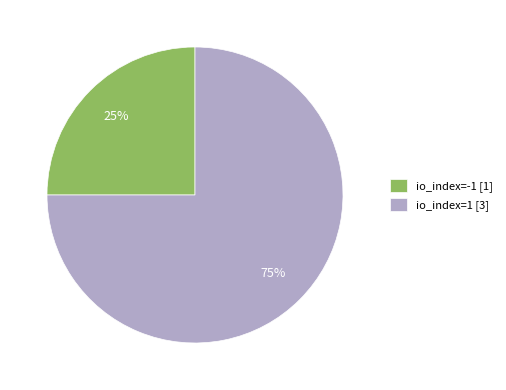

To the nearest percent, what portion does io_index=-1 [1] represent?

25%